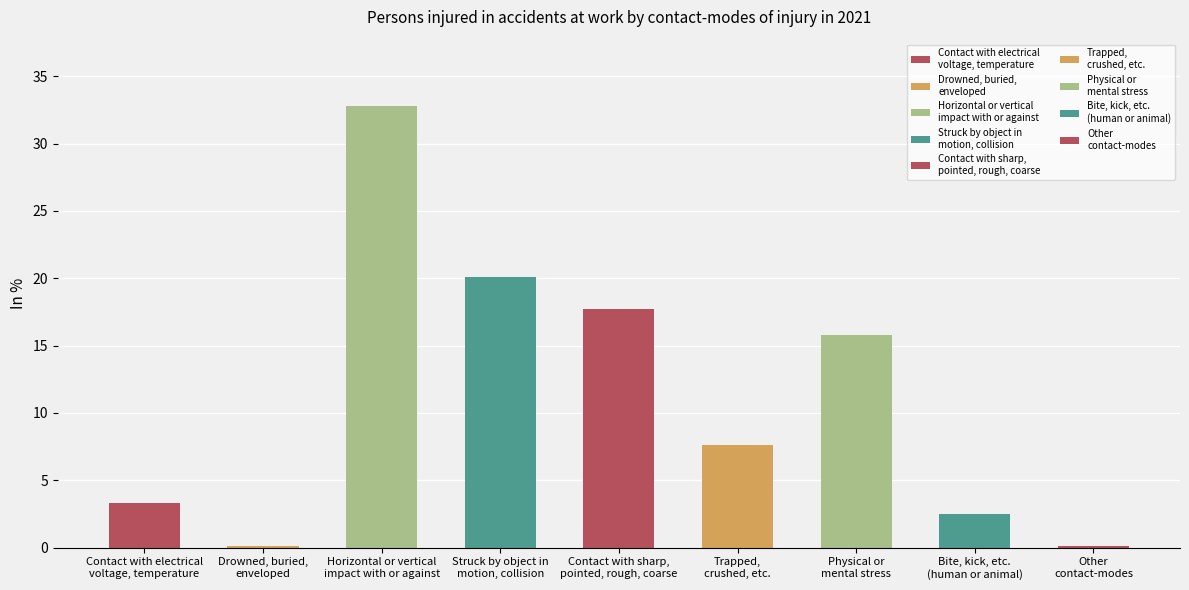

Reading right to left, transcribe all the data shown in this chart.

Other
contact-modes=0.1	Bite, kick, etc.
(human or animal)=2.5	Physical or
mental stress=15.8	Trapped,
crushed, etc.=7.6	Contact with sharp,
pointed, rough, coarse=17.7	Struck by object in
motion, collision=20.1	Horizontal or vertical
impact with or against=32.8	Drowned, buried,
enveloped=0.1	Contact with electrical
voltage, temperature=3.3